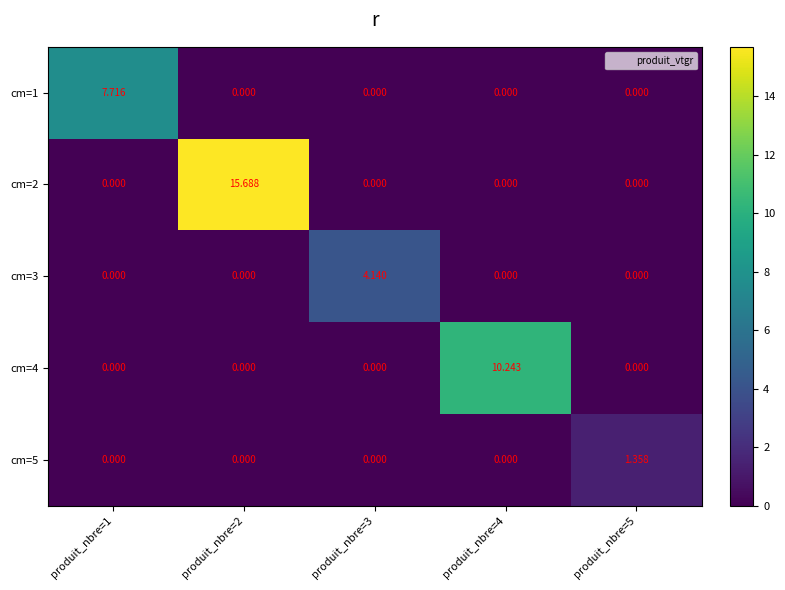

What is the difference between the highest and lowest values at produit_nbre=5?

1.4